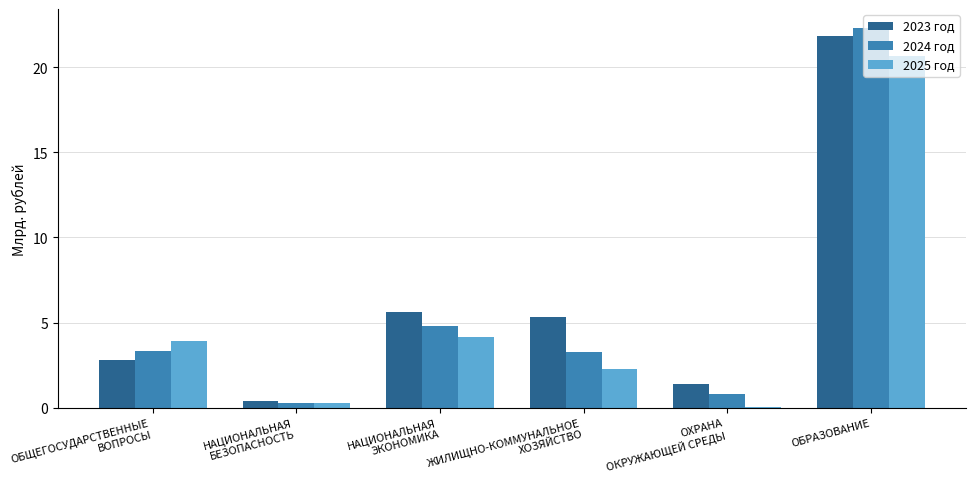

Count the number of categories in the chart.

6